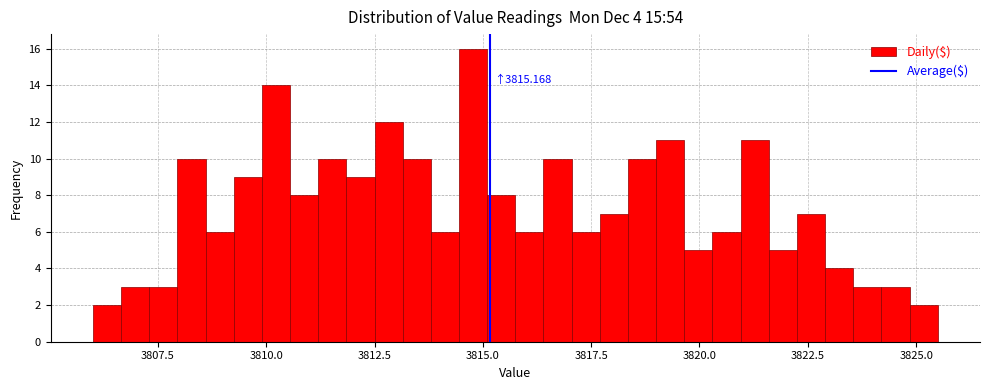

Read against the x-axis, roughly where is the centre of the tallest bar?

3815.0